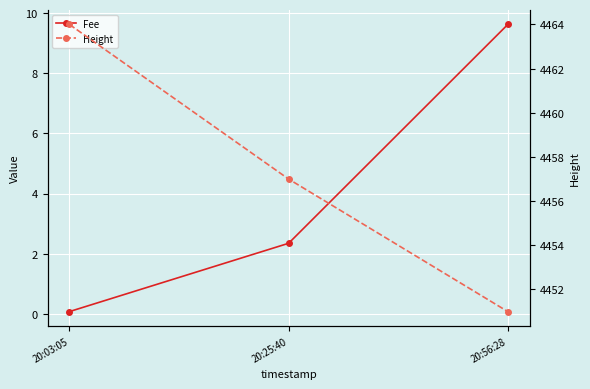

Which series changed the most between 20:03:05 and 20:25:40?

Height